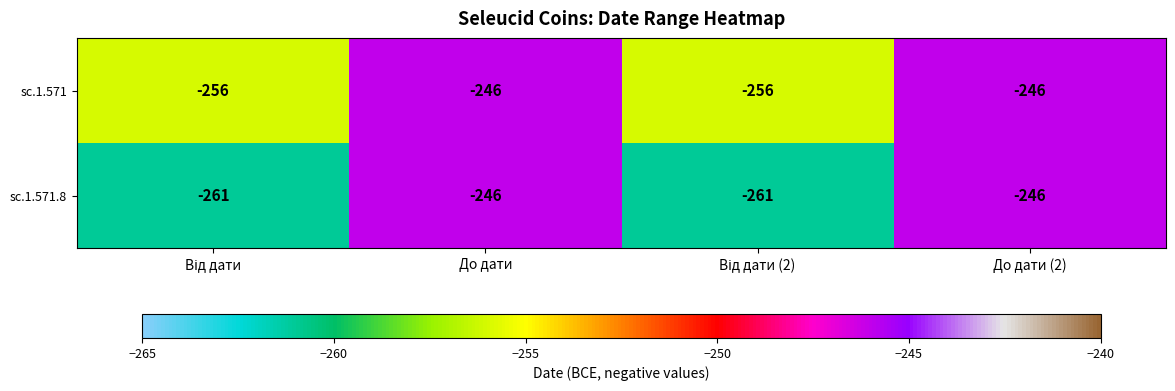

True or false: sc.1.571 has a value of -246 at До дати (2).

True